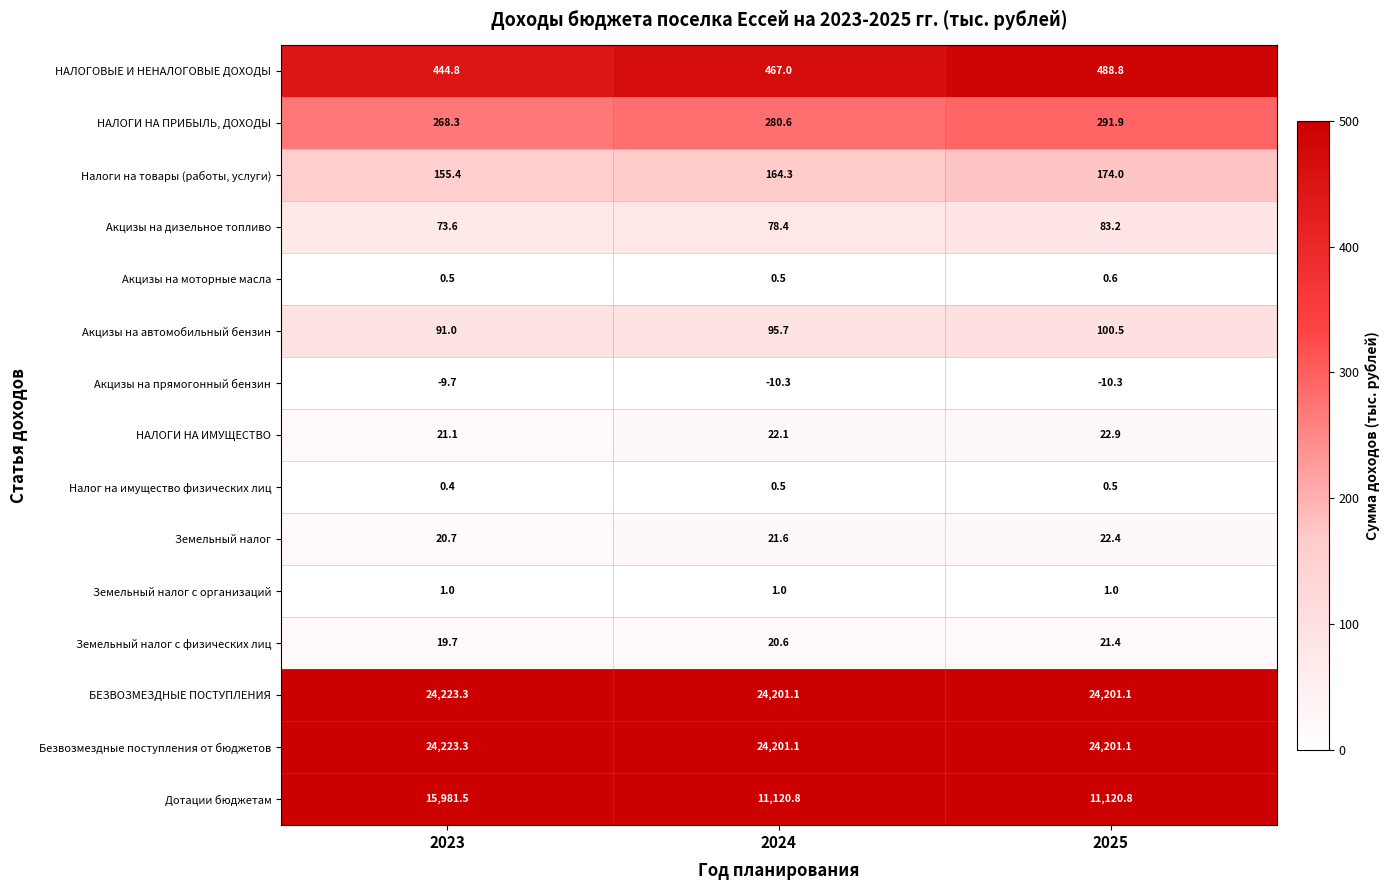

What is the sum of all Налог на имущество физических лиц values?

1.4